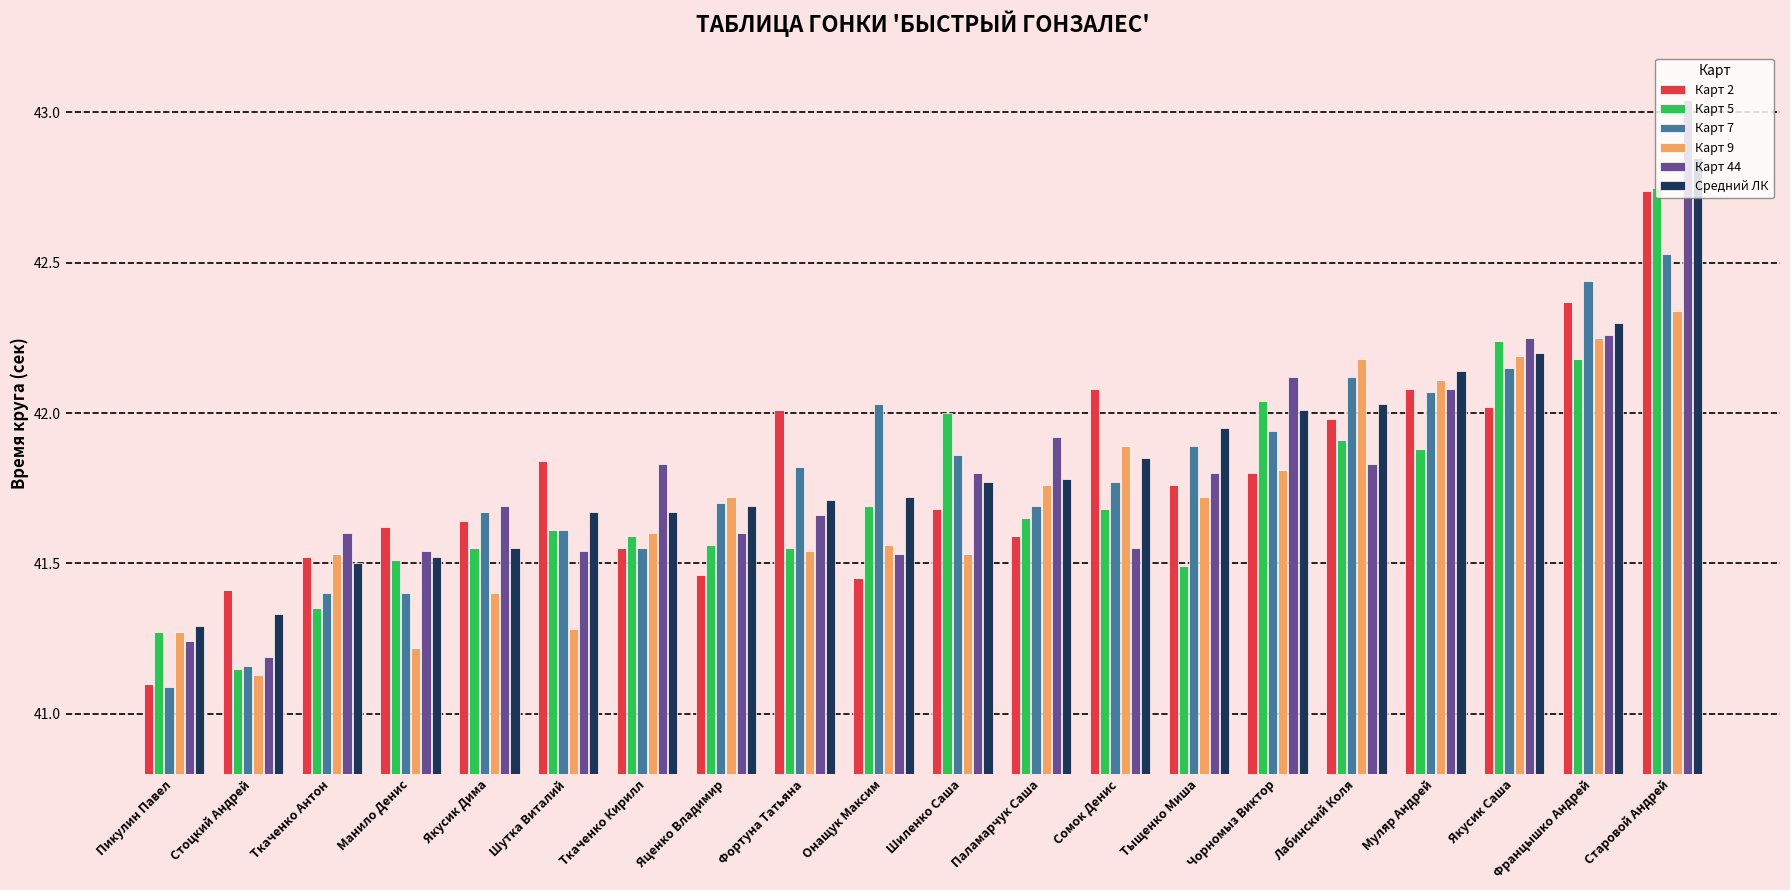

What is the difference between the maximum and second lowest values in the Карт 2 series?

1.3